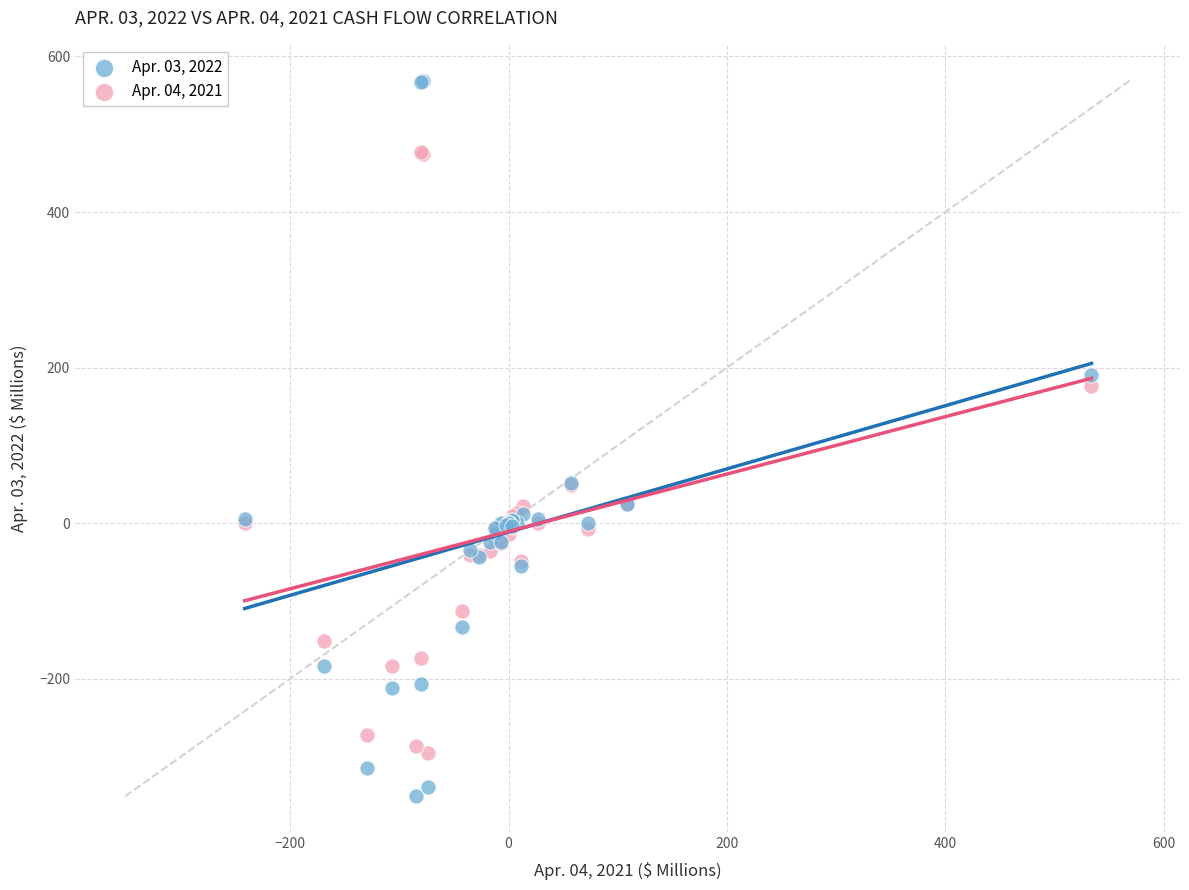

What is the X range (max minus min) for the scatter plot?

775.4